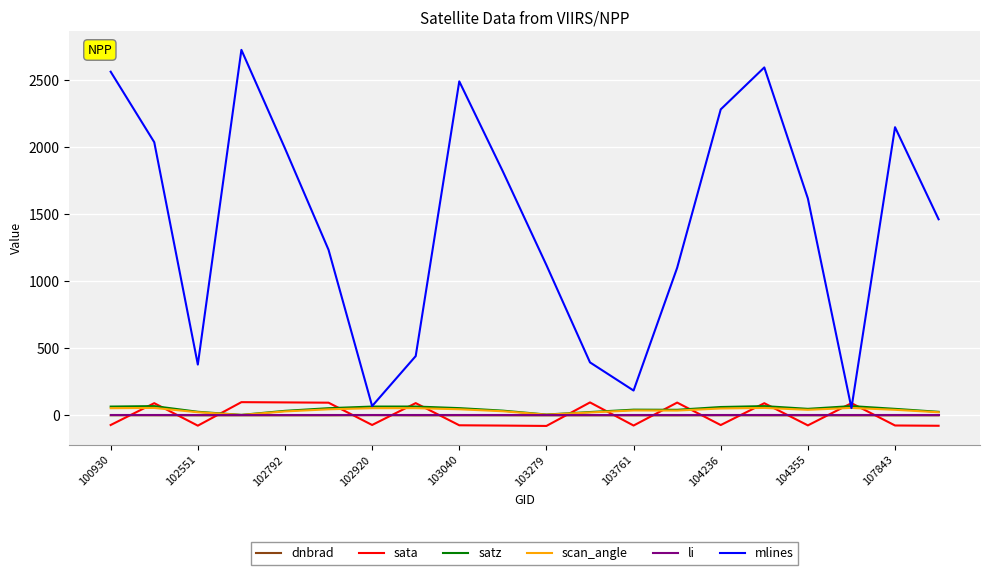

What is the greatest value displayed?

2728.0